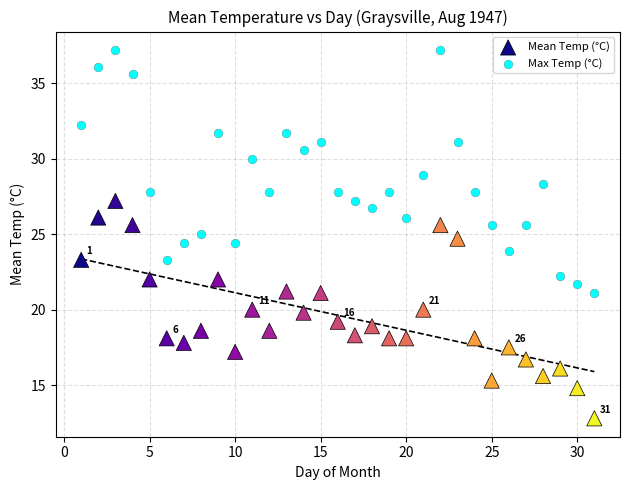

What are all the series names shown in the legend?

Mean Temp (°C), Max Temp (°C)